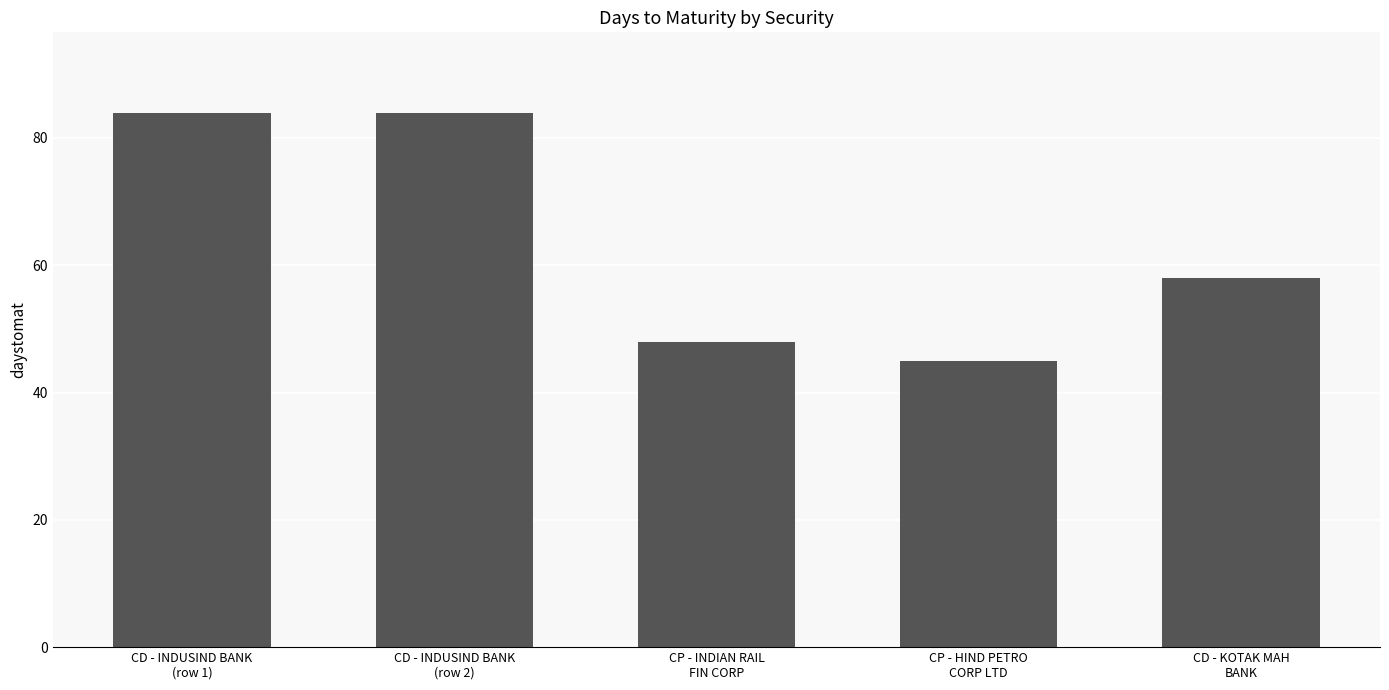

What is the difference between the maximum and minimum values?

39